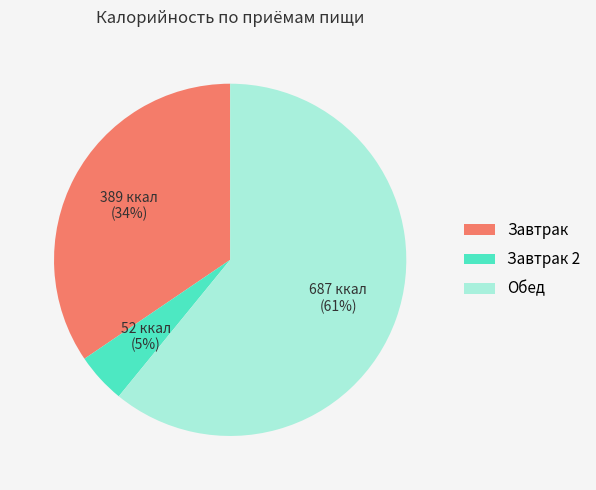

How many segments does this pie chart have?

3